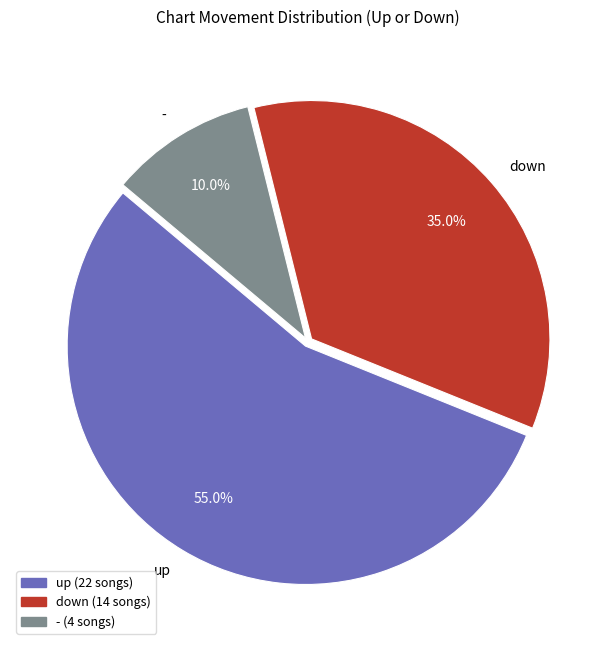

Which slice is the smallest?

-